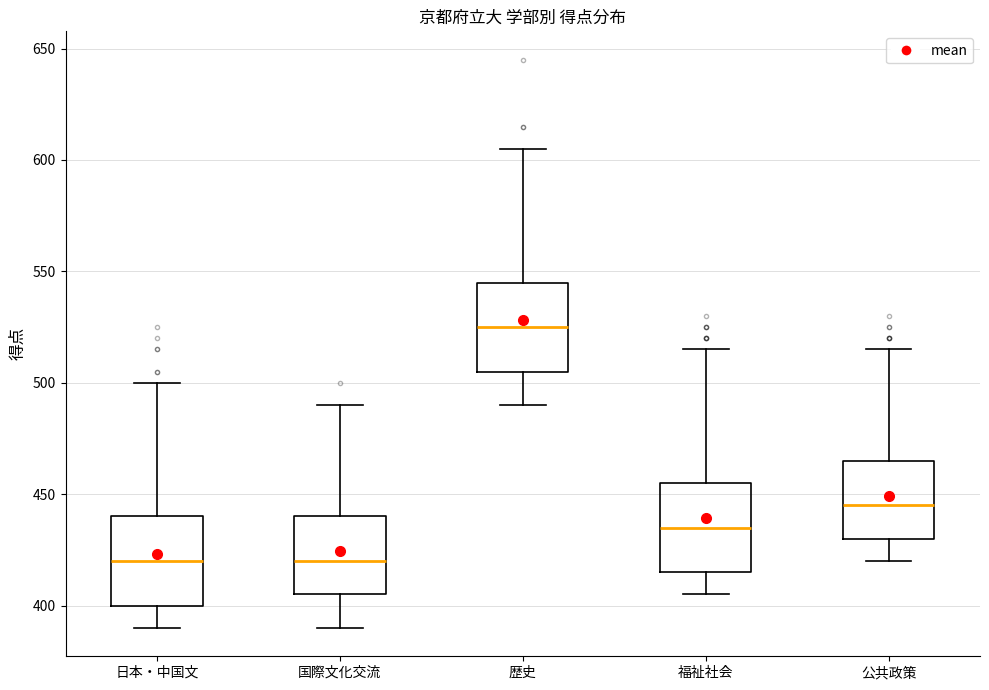

Reading left to right, transcribe this box plot: for each box, give where its median line is, the range the box spans, and where its two whiskers end, as read against the y-axis. The values are not printed on the chart, so give them approximately, as read against the axis.

日本・中国文: median 420, box 400 to 440, whiskers 390 to 500
国際文化交流: median 420, box 405 to 440, whiskers 390 to 490
歴史: median 525, box 505 to 545, whiskers 490 to 605
福祉社会: median 435, box 415 to 455, whiskers 405 to 515
公共政策: median 445, box 430 to 465, whiskers 420 to 515